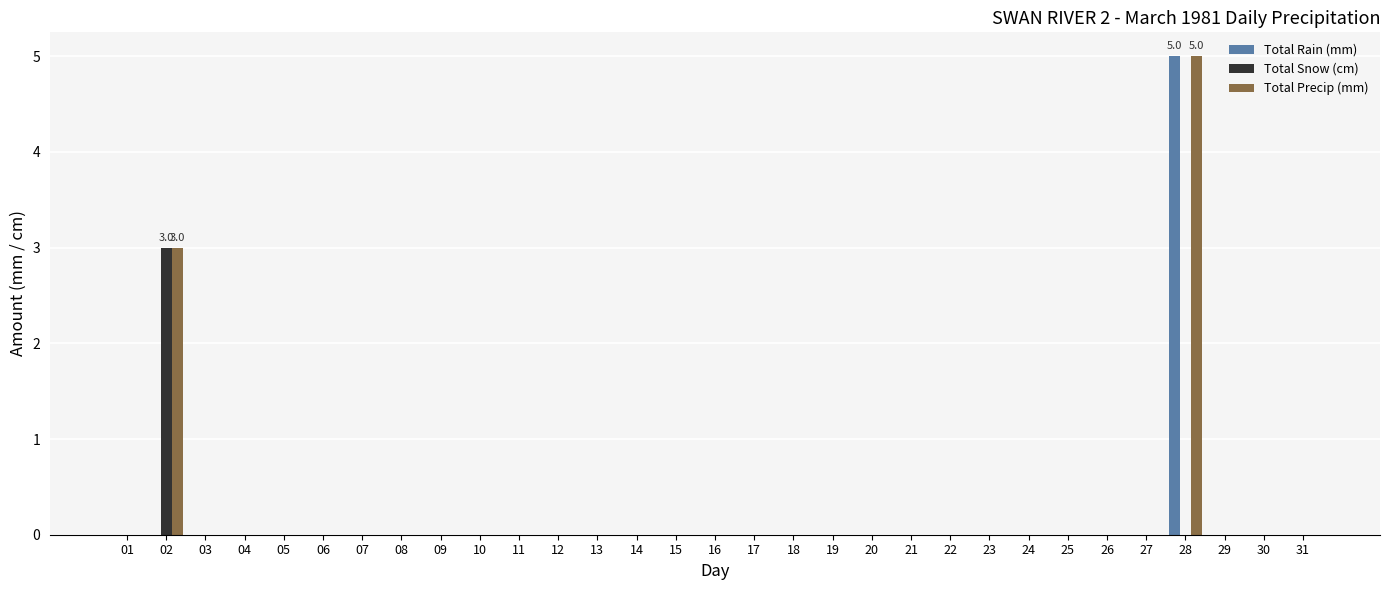

How many groups of bars are there?

31